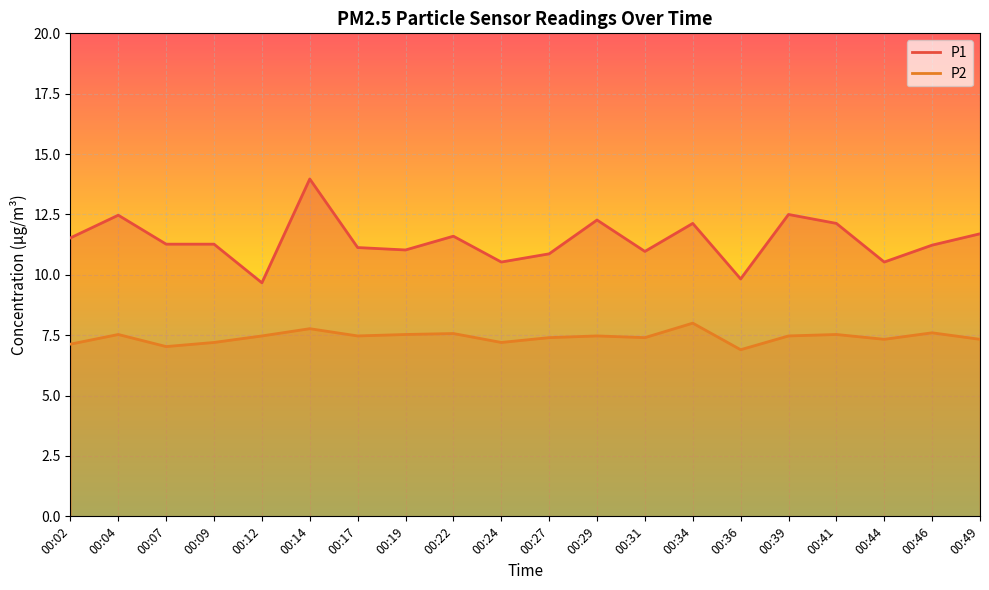

The P2 series shows 6.9 at 00:36. True or false?

True